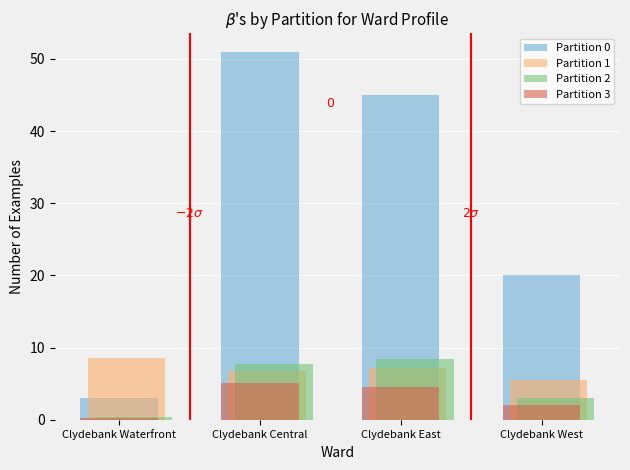

Count the Partition 0 values in the range 20 to 51.

3